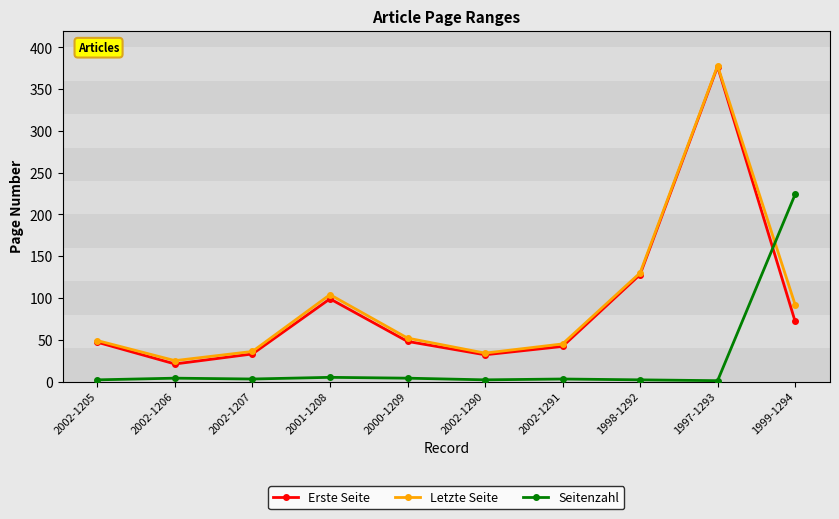

Where do Erste Seite and Seitenzahl first cross each other?

1997-1293 and 1999-1294